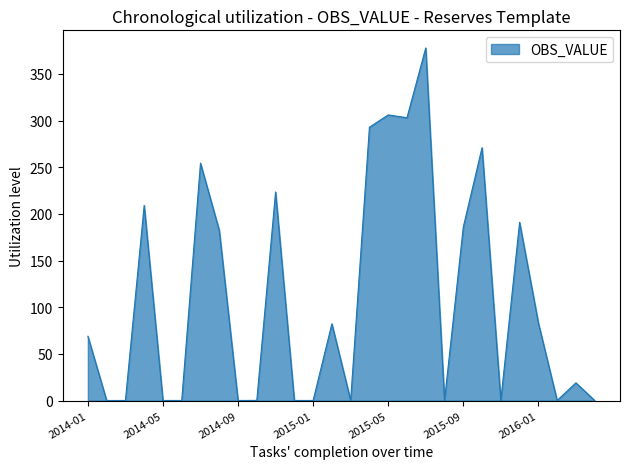

What is the difference between the maximum and minimum values?

377.8